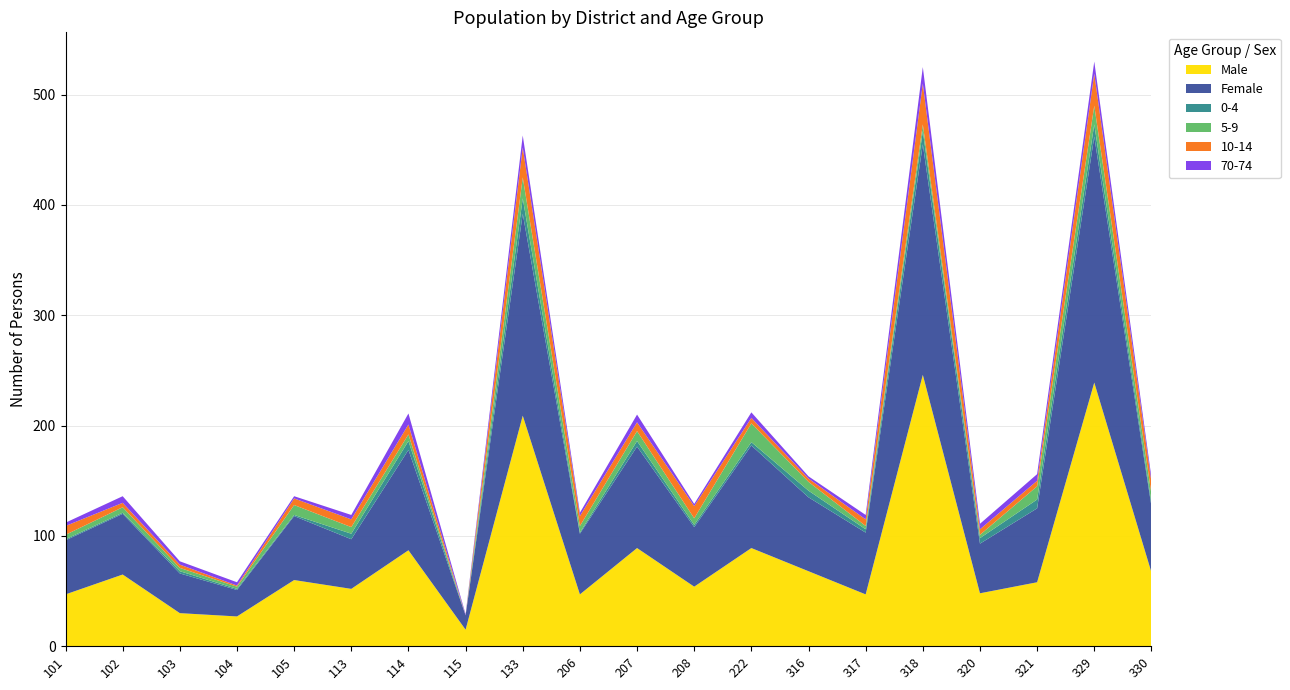

Reading left to right, what are all the values shown in this chart?

Male: 47	65	30	27	60	52	87	15	209	47	89	54	89	68	47	246	48	58	239	67
Female: 49	55	36	24	58	45	91	13	183	55	92	54	93	67	56	209	45	67	223	60
0-4: 1	1	2	1	1	5	8	0	14	1	5	2	3	6	3	12	5	8	11	3
5-9: 4	5	3	2	9	6	6	0	19	6	9	6	17	8	3	6	3	12	17	8
10-14: 8	4	3	1	6	7	9	0	27	9	8	11	5	3	6	37	5	5	29	11
70-74: 3	6	3	3	2	4	10	1	11	3	7	2	5	2	4	15	5	6	11	4